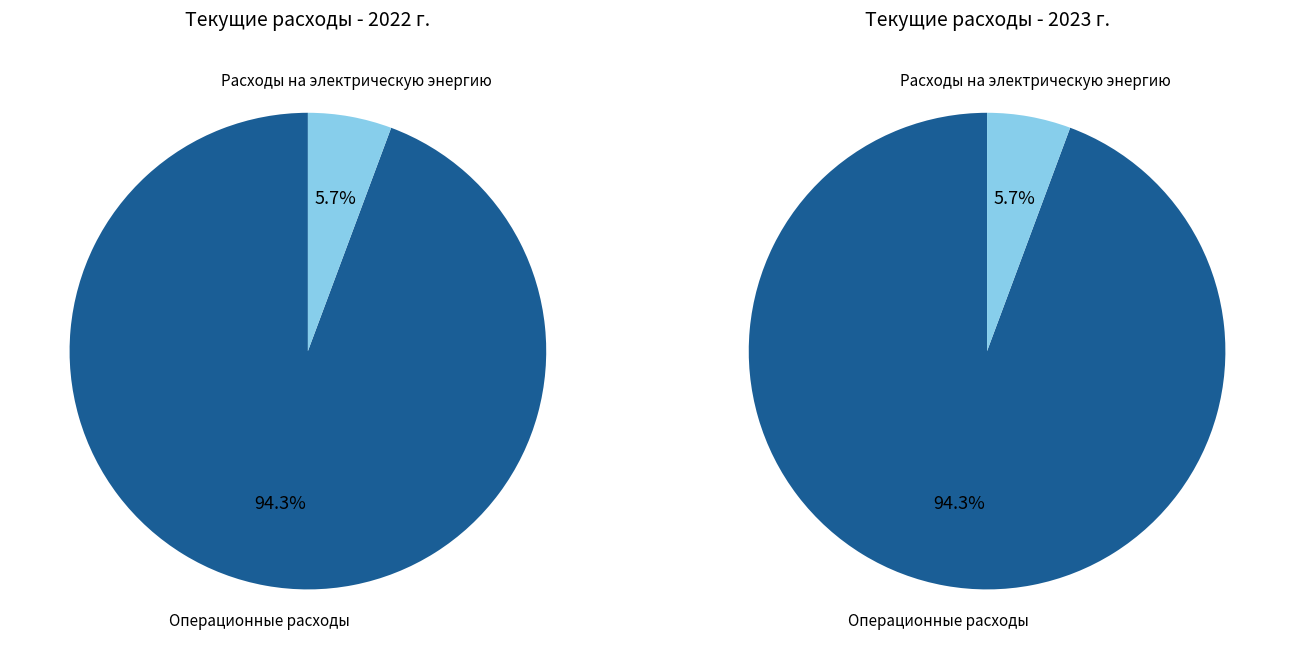

To the nearest percent, what percentage of the pie is Операционные расходы?

94%